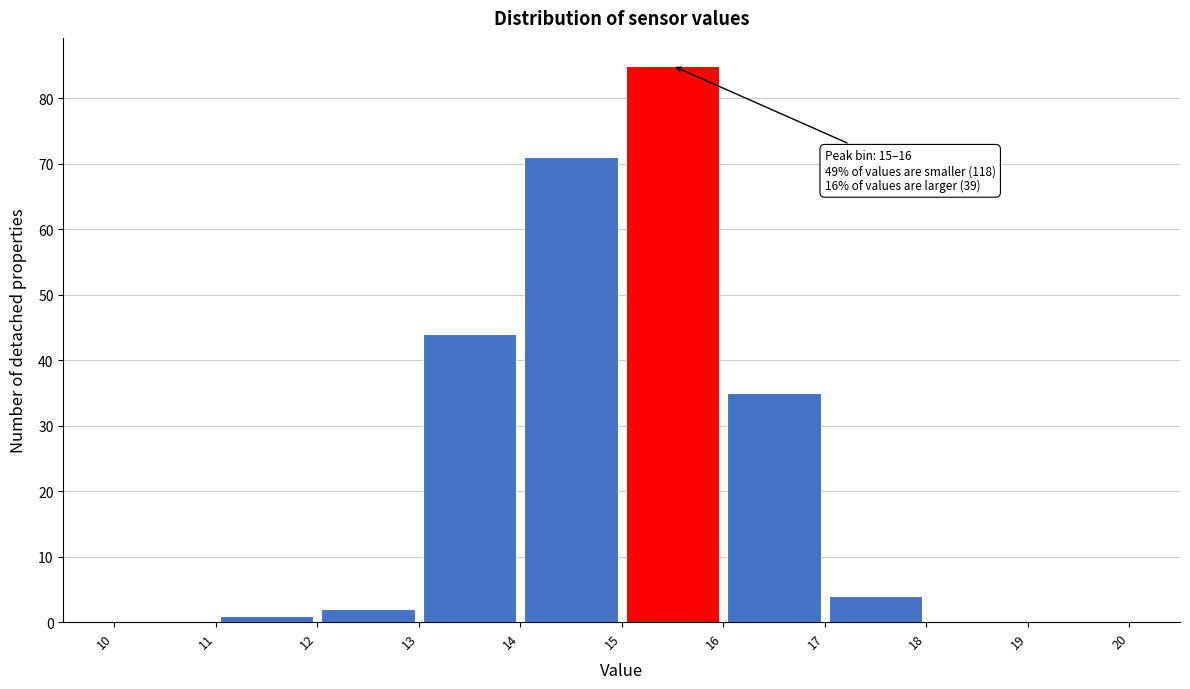

Over which range of the x-axis is the bar tallest?

15 to 16